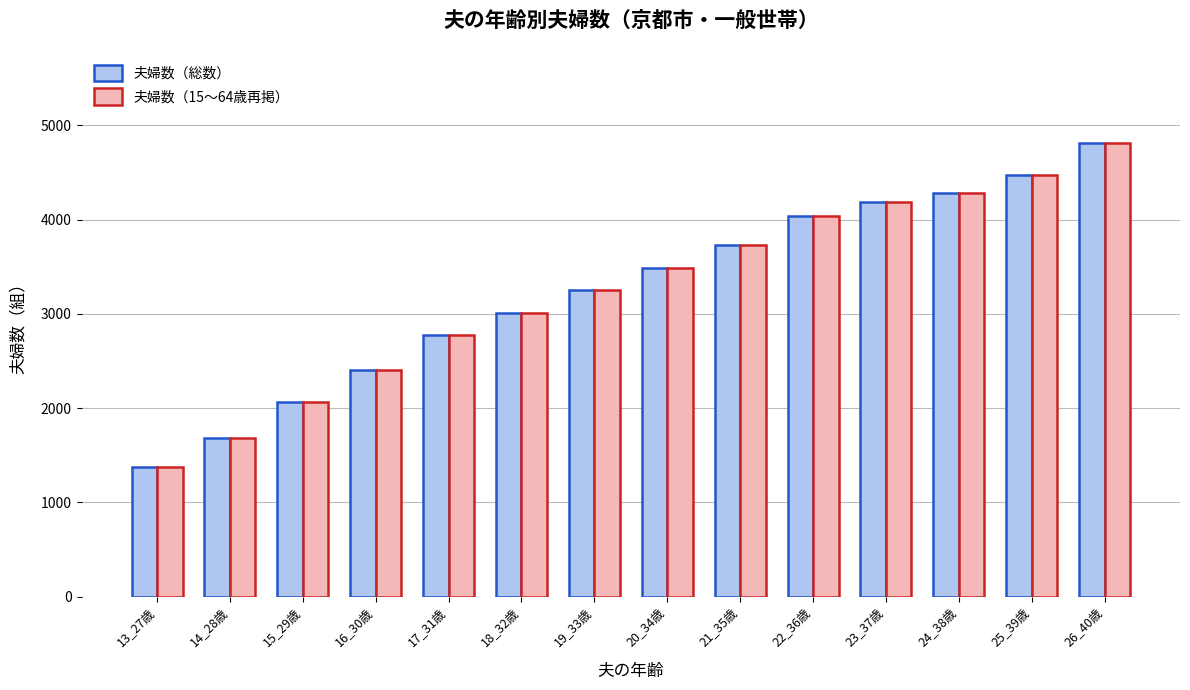

What is the label of the 12th bar from the right?

15_29歳